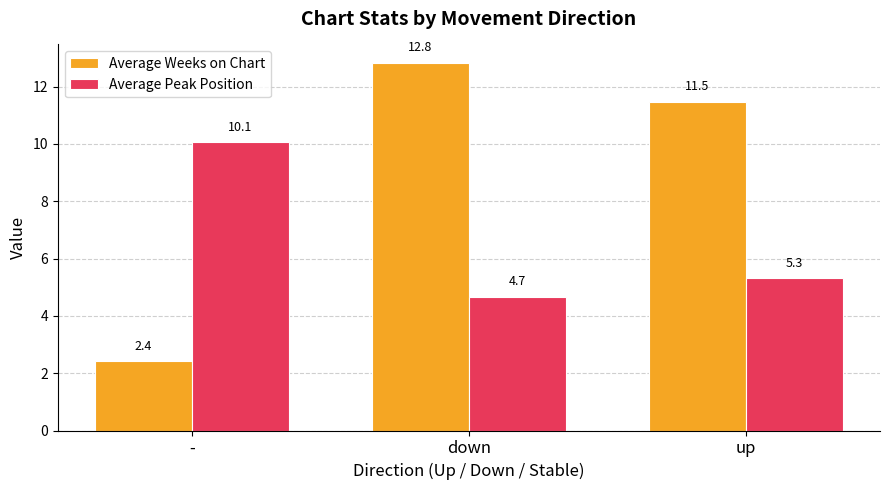

Where does the Average Weeks on Chart series first go above 11?

down